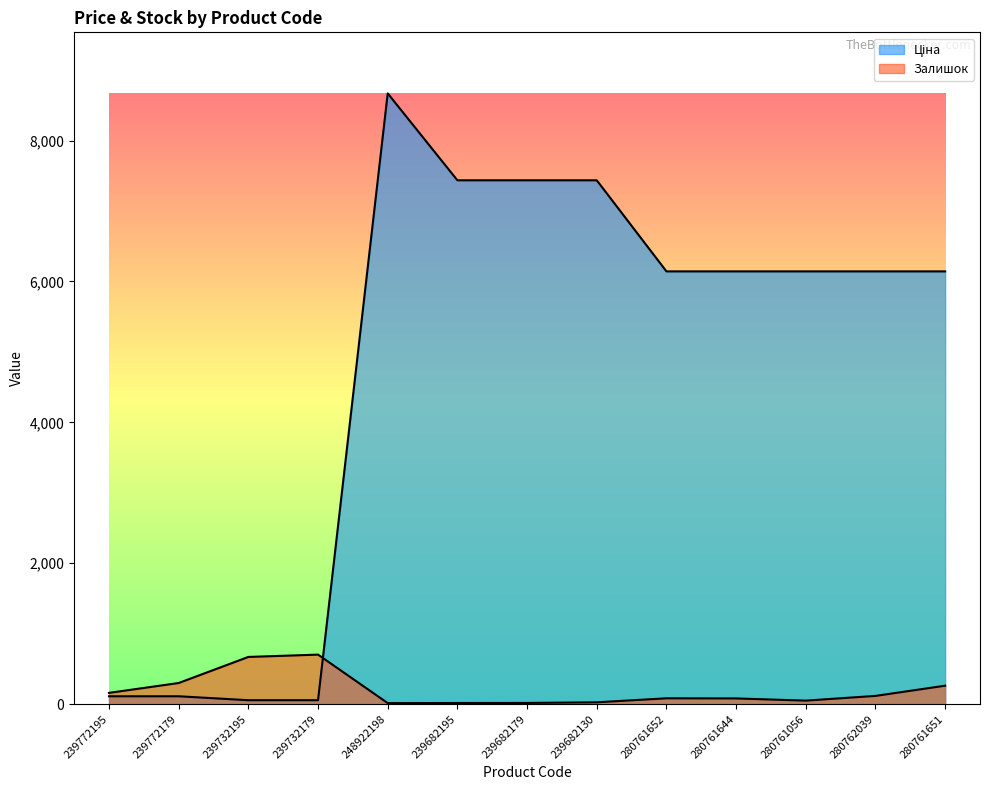

Which series has the largest total across all categories?

Ціна